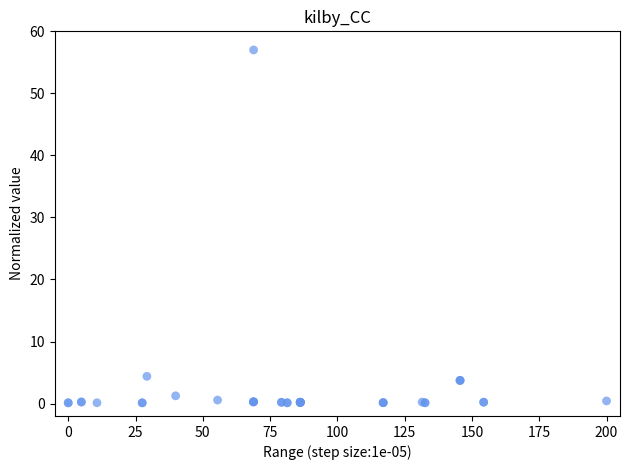

What Y value in the scatter plot is closest to 28?

4.4